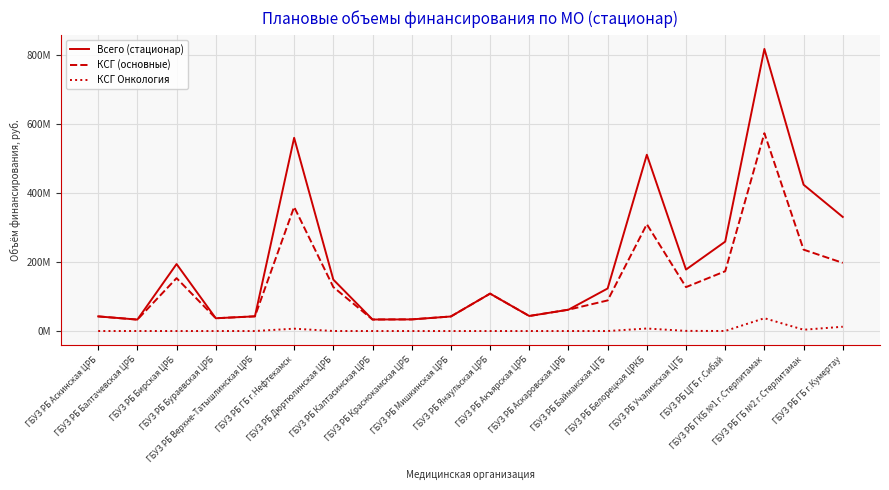

Between ГБУЗ РБ Акъярская ЦРБ and ГБУЗ РБ Верхне-Татышлинская ЦРБ, which is larger?

ГБУЗ РБ Акъярская ЦРБ